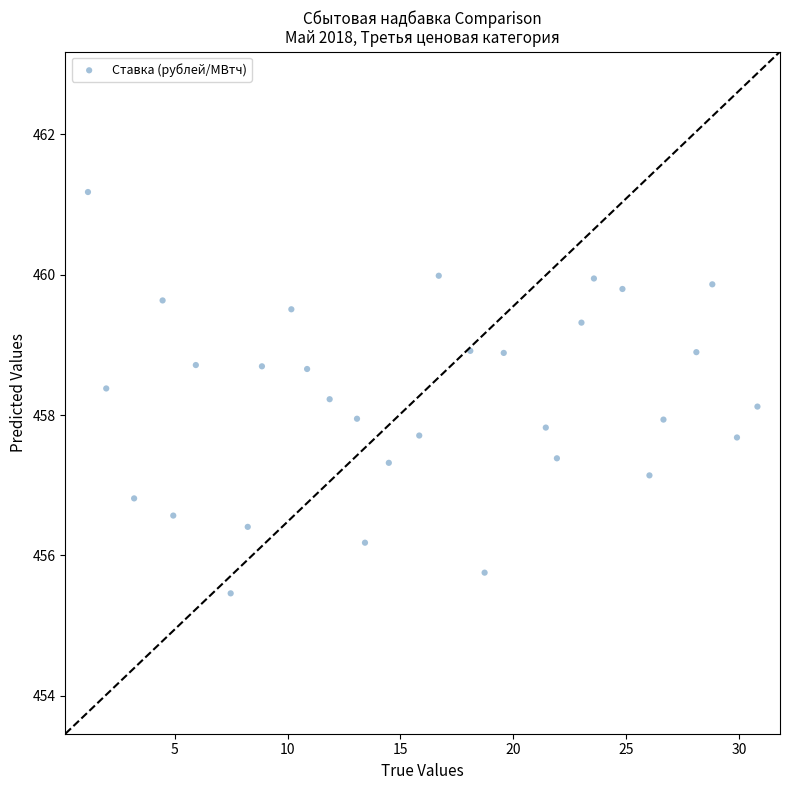

What is the range of X values (max minus min)?

29.7